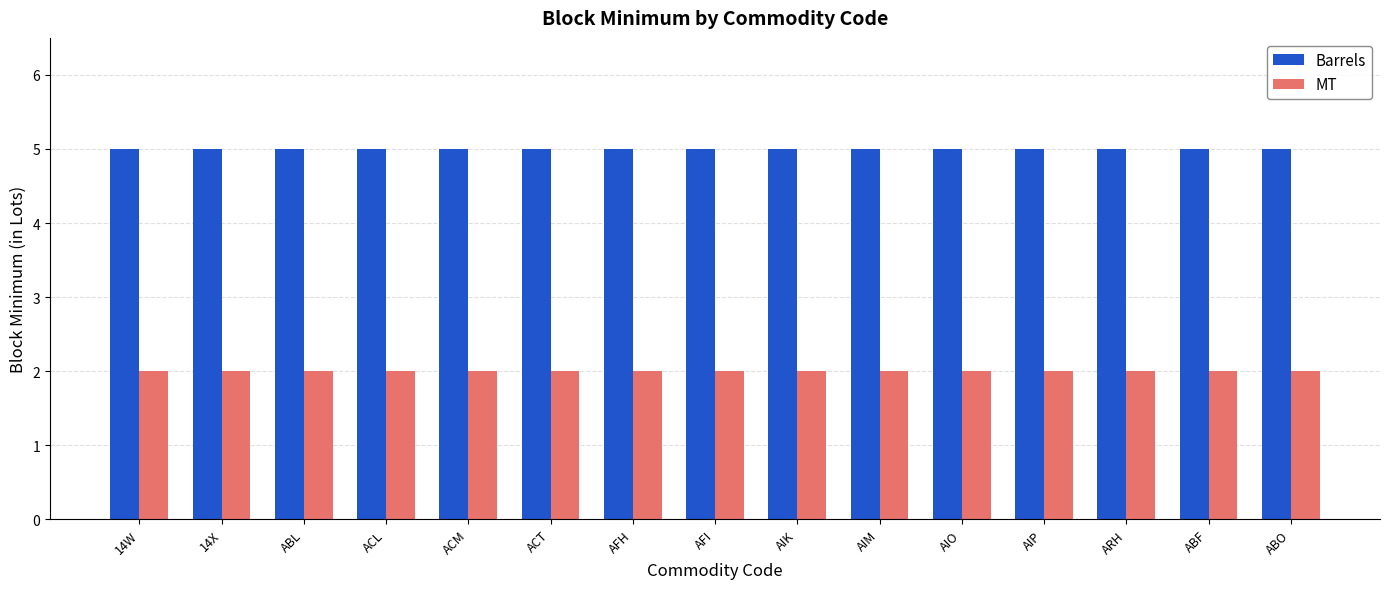

What is the spread (max minus min) of values at ACM?

3